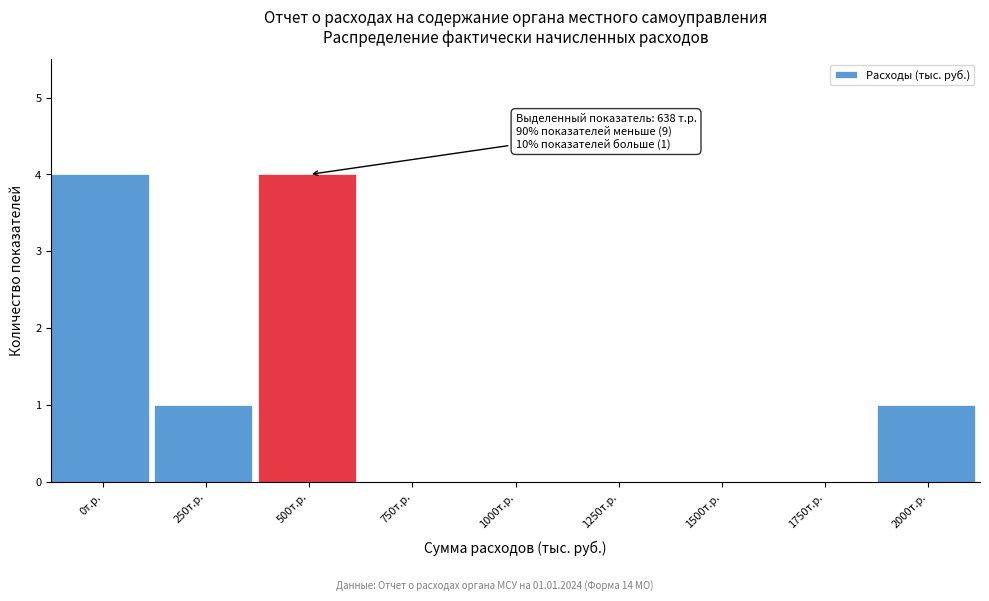

Reading left to right, list all the values displayed in this chart.

0т.р.=4	250т.р.=1	500т.р.=4	750т.р.=0	1000т.р.=0	1250т.р.=0	1500т.р.=0	1750т.р.=0	2000т.р.=1